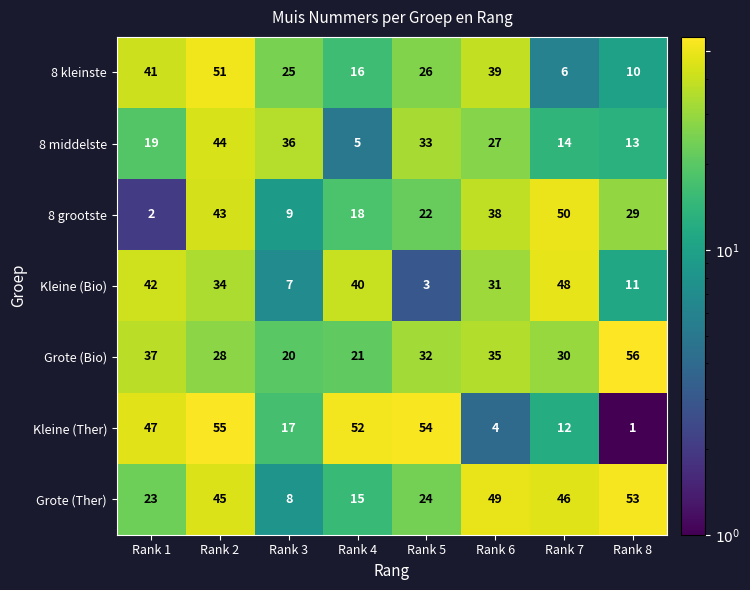

What is the difference between the maximum and second lowest values in the 8 kleinste series?

41